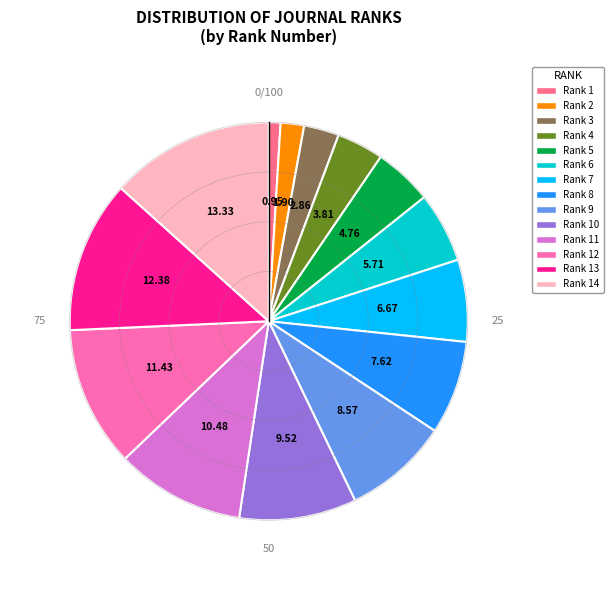

Is there any slice that represents more than half of the pie?

No